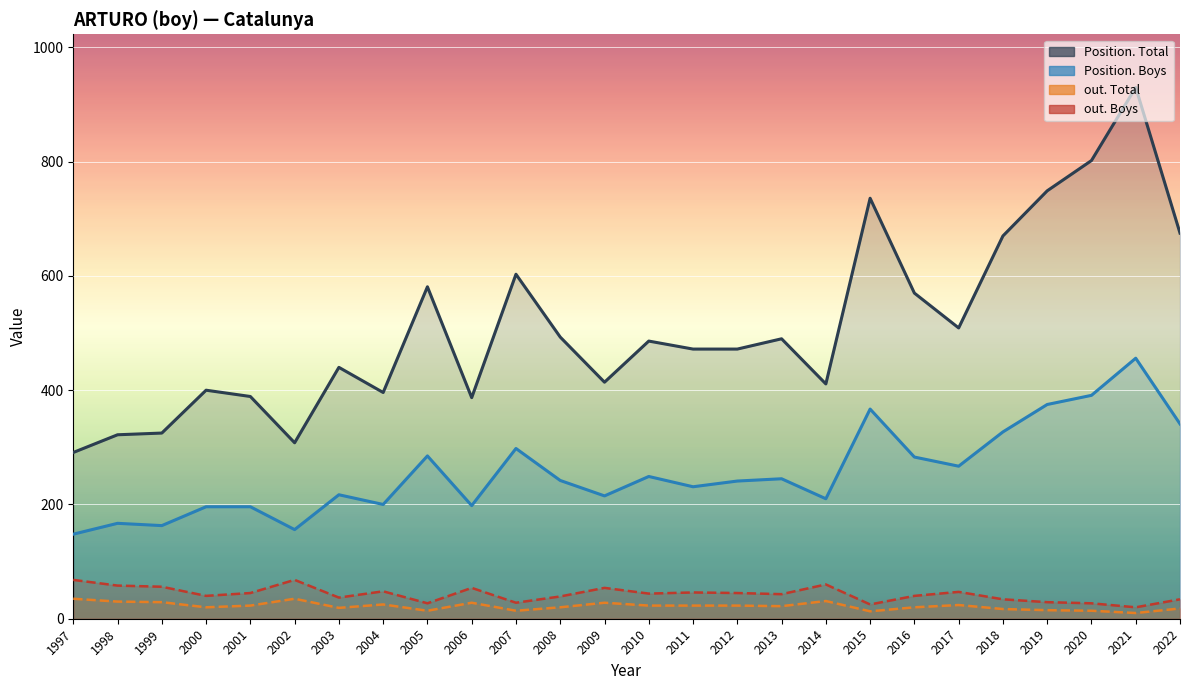

In Position. Boys, how many points are lower than both neighbors (excluding endpoints)?

8